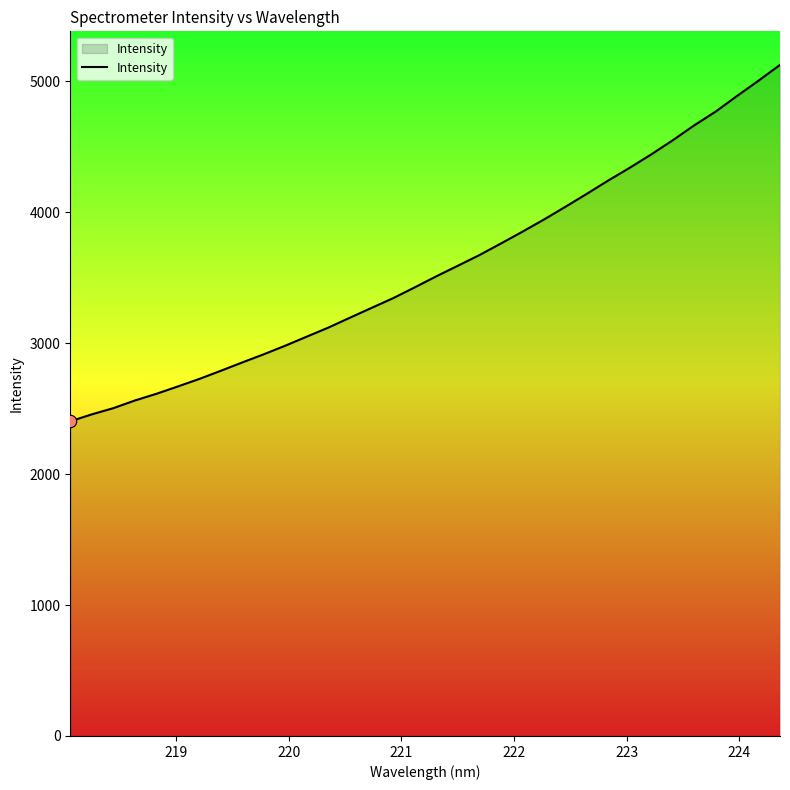

What is the minimum value shown in the chart?

2402.9